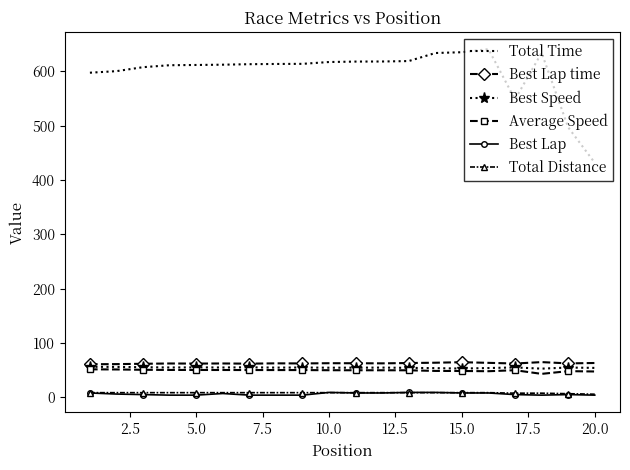

What is the highest value of the Best Lap series?

9.0